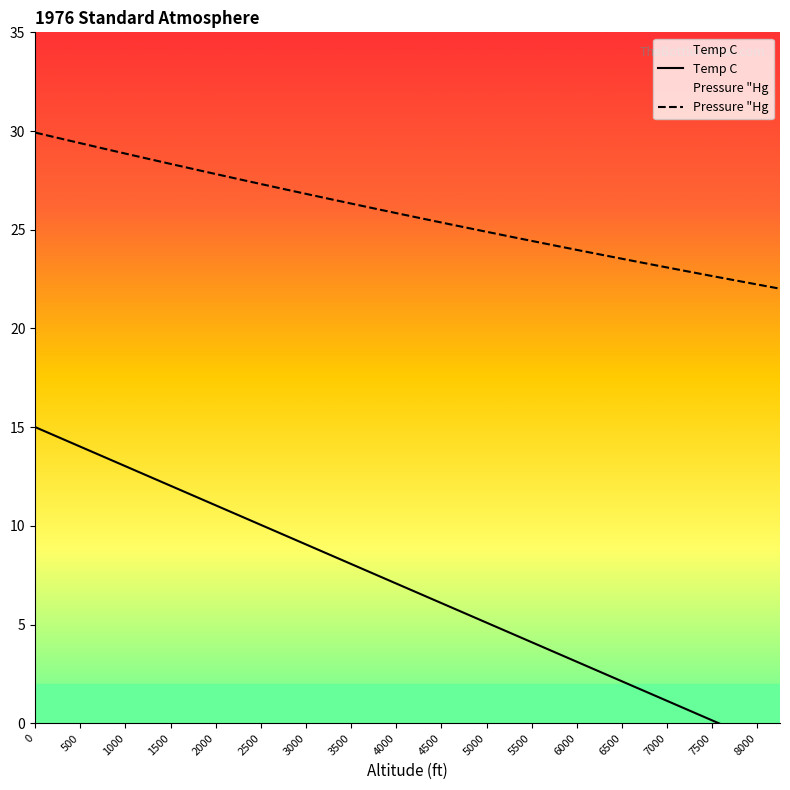

What is the difference between the second highest and minimum values in the Temp C series?

15.8